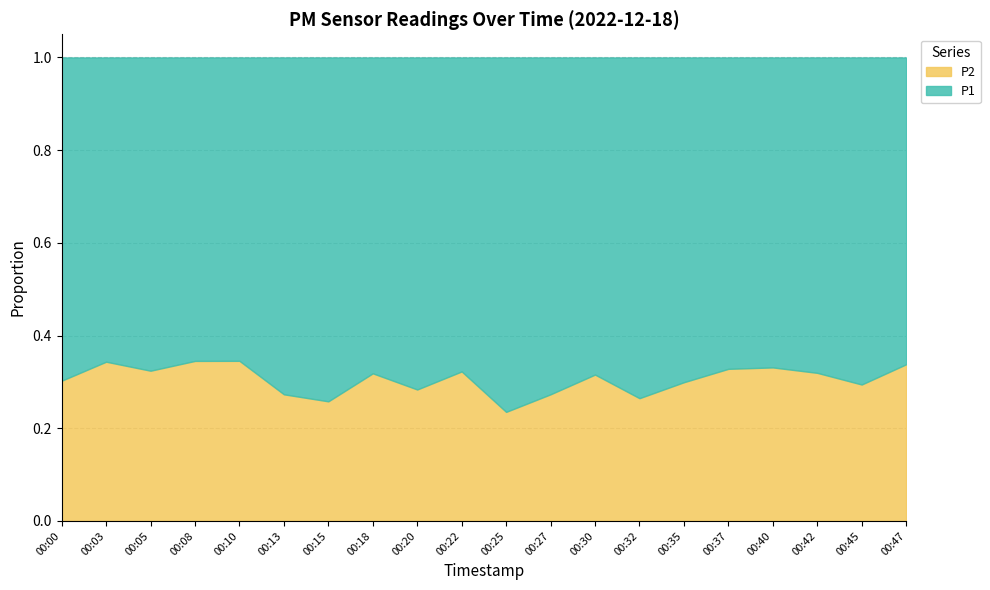

Reading left to right, extract all data points from this chart.

P1: 00:00=7.0	00:03=6.6	00:05=5.2	00:08=4.9	00:10=4.7	00:13=6.7	00:15=6.9	00:18=5.8	00:20=6.8	00:22=5.2	00:25=7.8	00:27=6.2	00:30=5.8	00:32=7.3	00:35=6.0	00:37=5.2	00:40=6.4	00:42=5.8	00:45=8.2	00:47=6.1
P2: 00:00=3.0	00:03=3.5	00:05=2.5	00:08=2.6	00:10=2.5	00:13=2.5	00:15=2.4	00:18=2.7	00:20=2.7	00:22=2.5	00:25=2.4	00:27=2.4	00:30=2.7	00:32=2.6	00:35=2.5	00:37=2.5	00:40=3.2	00:42=2.7	00:45=3.4	00:47=3.1